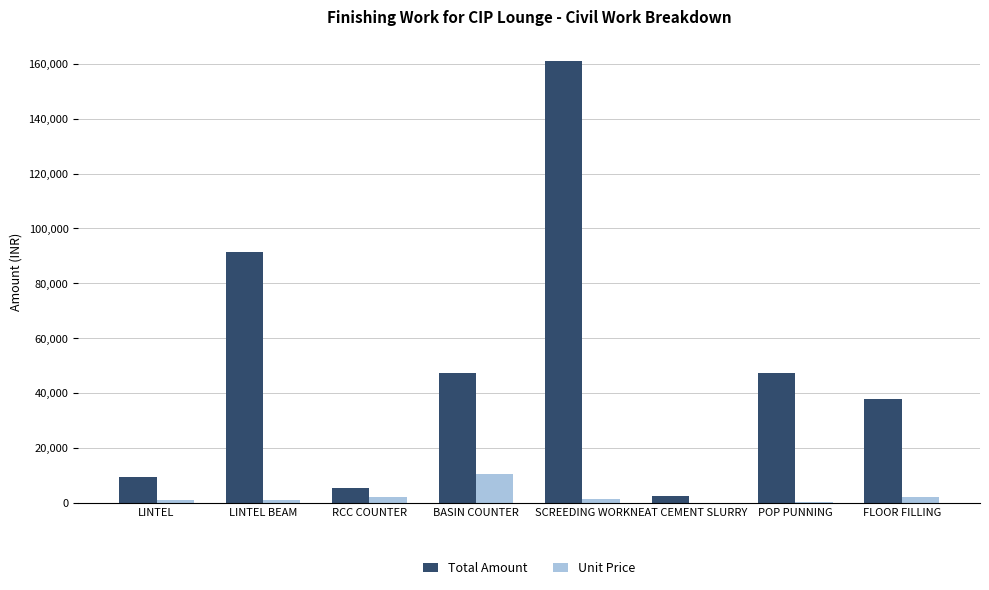

The value of Total Amount at SCREEDING WORK is 222436.8. True or false?

False